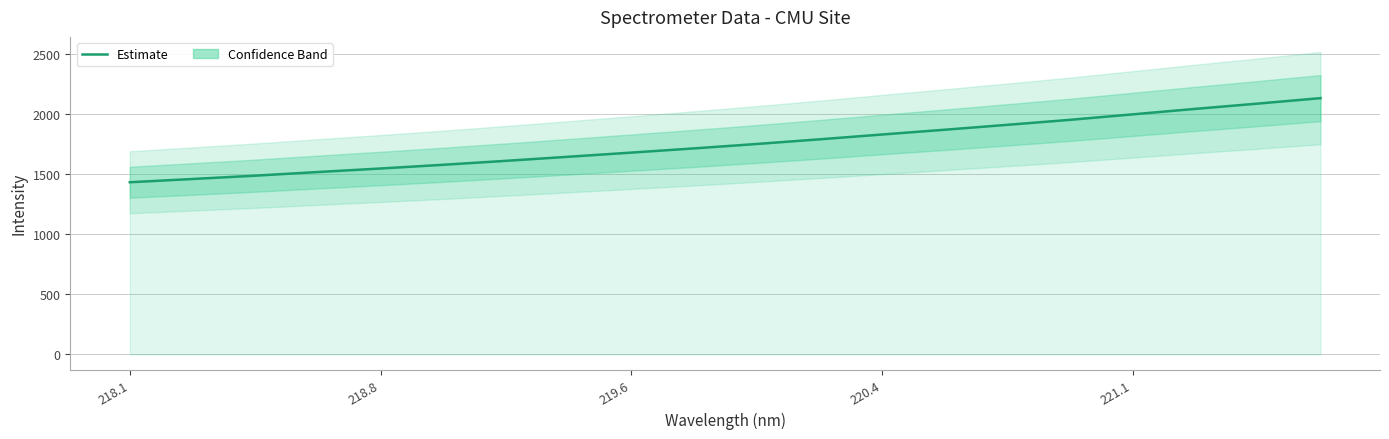

Is it true that Estimate equals 2471.6 at 219.6?

False